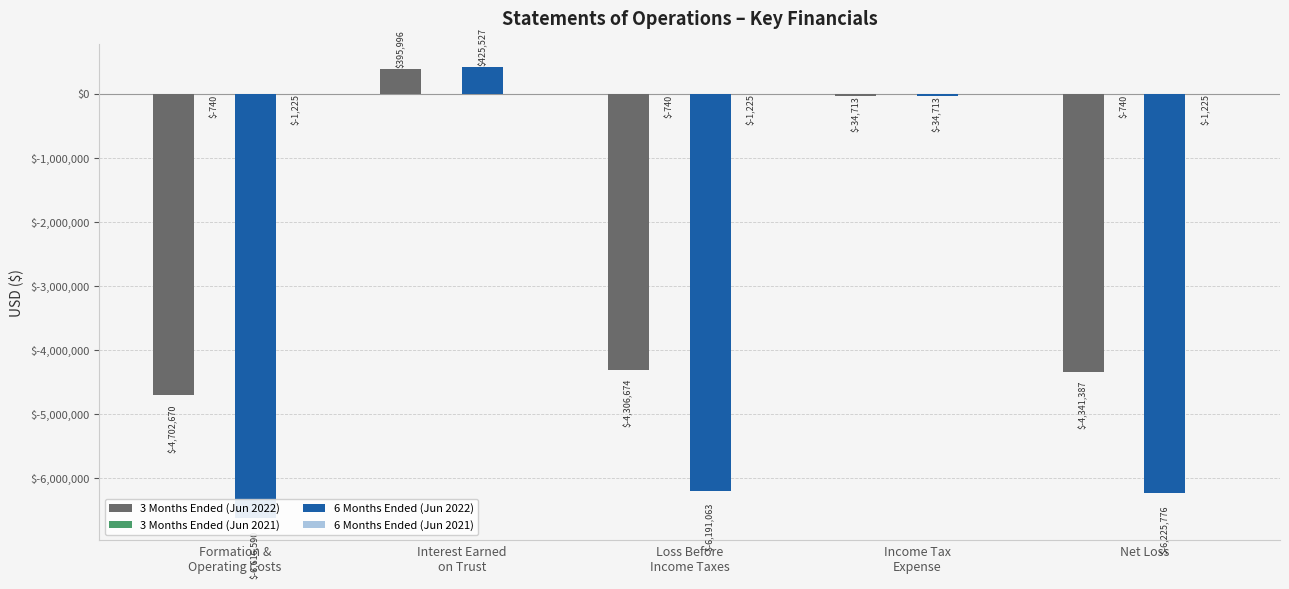

True or false: 6 Months Ended (Jun 2022) has a value of -9356590 at Formation &
Operating Costs.

False